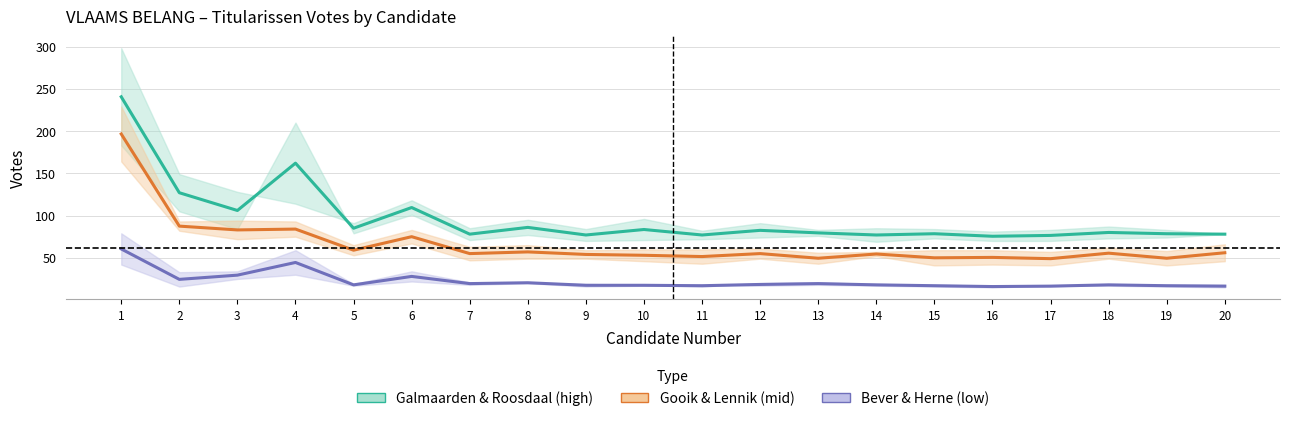

What is the difference between the Bever & Herne (low) values at 17 and 18?

1.5